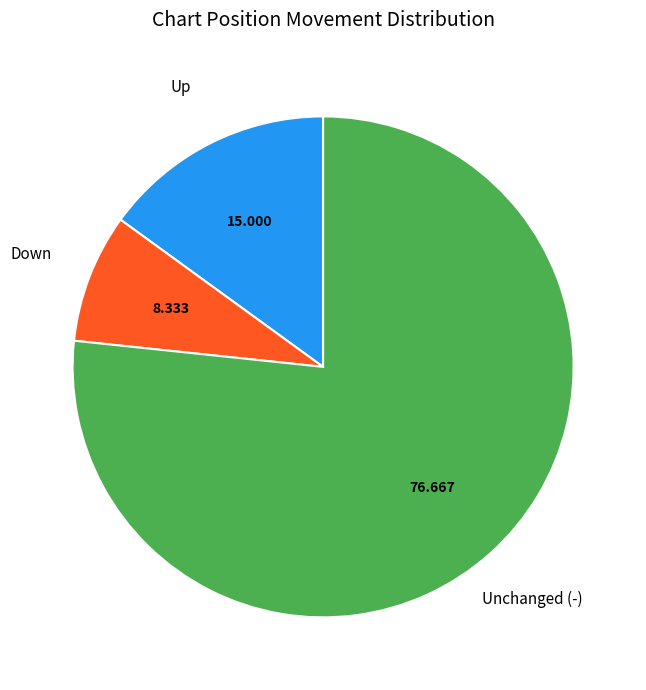

Is there a majority slice in this chart?

Yes